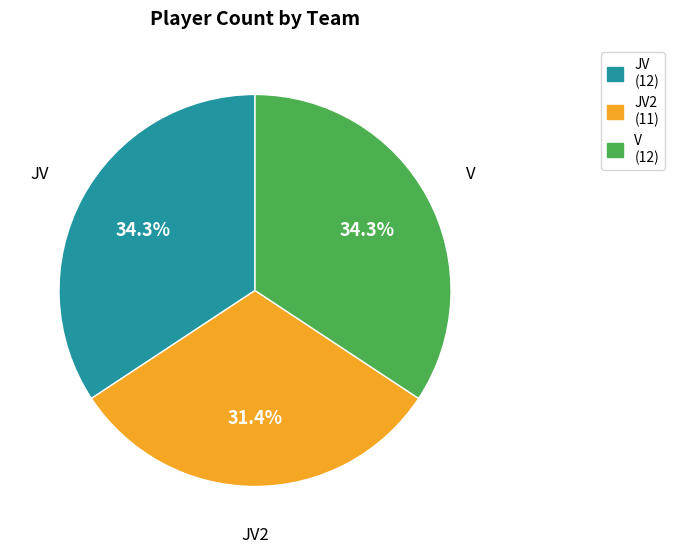

Combined, what portion of the pie is JV (12) and JV2 (11)?

65.7%